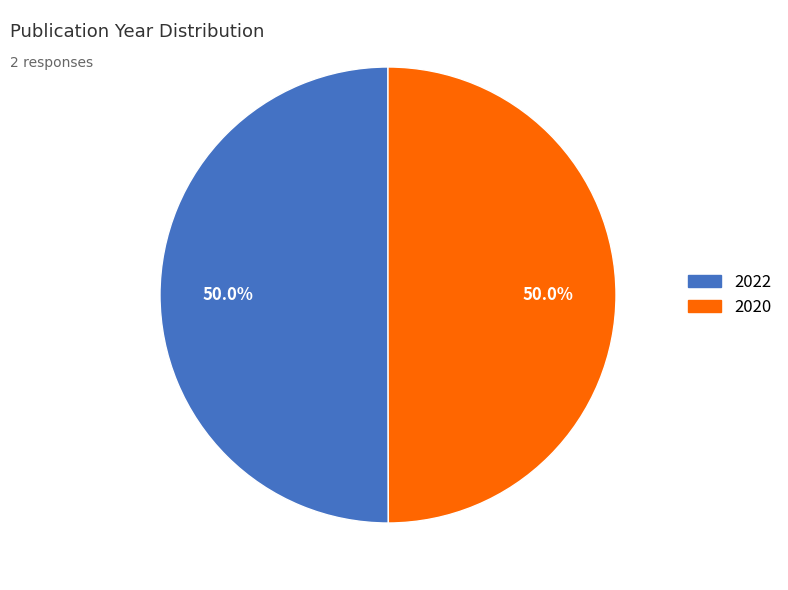

Approximately how many times larger is the value at 2020 compared to 2022?

1.0